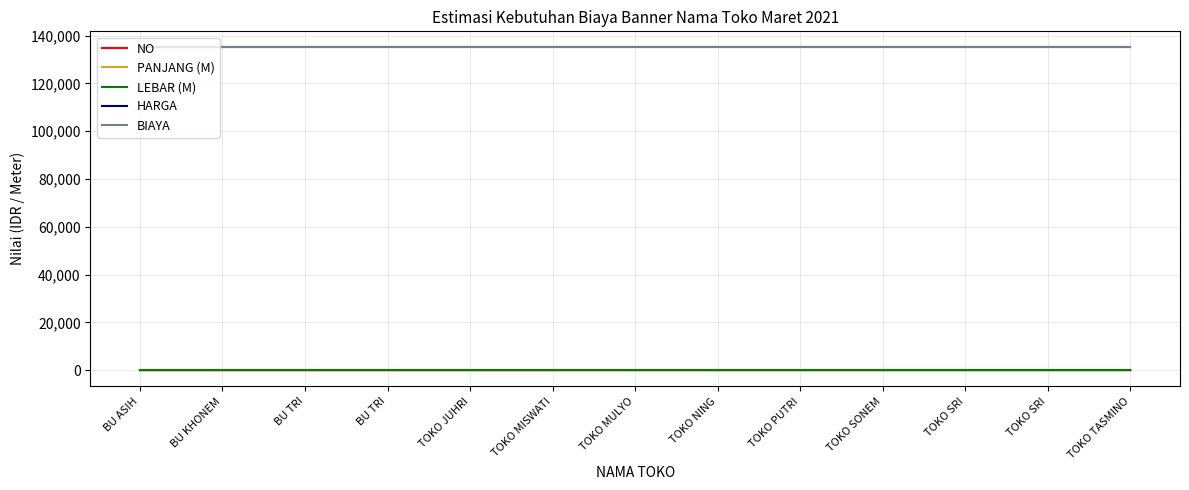

True or false: PANJANG (M) and NO cross at least once.

False